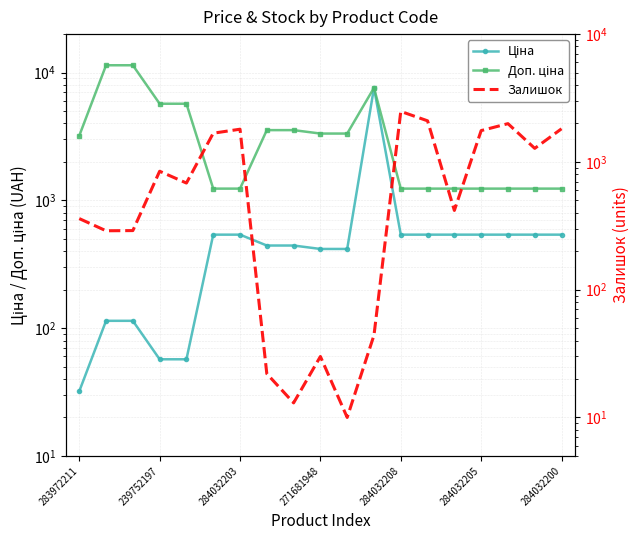

At which label does Ціна first exceed 539?

11